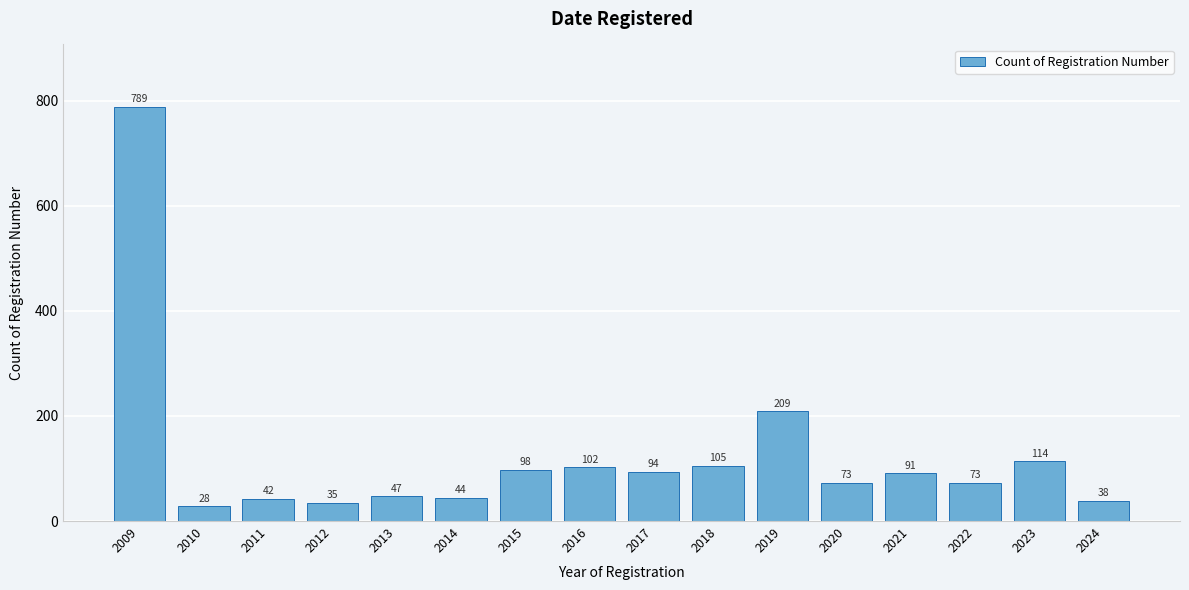

Reading right to left, transcribe all the data shown in this chart.

38	114	73	91	73	209	105	94	102	98	44	47	35	42	28	789